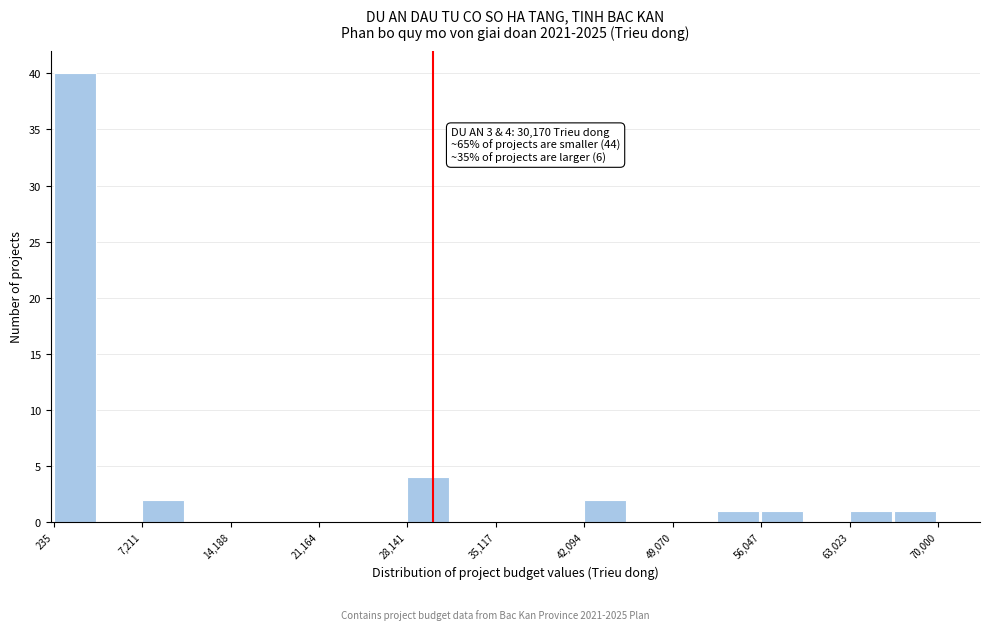

Read against the x-axis, roughly where is the centre of the tallest bar?

2000